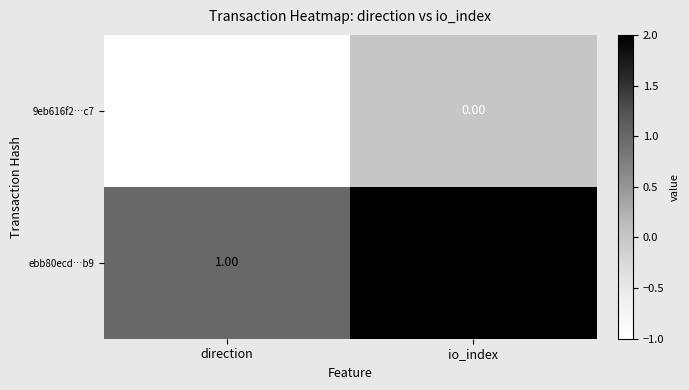

What is the smallest value displayed?

-1